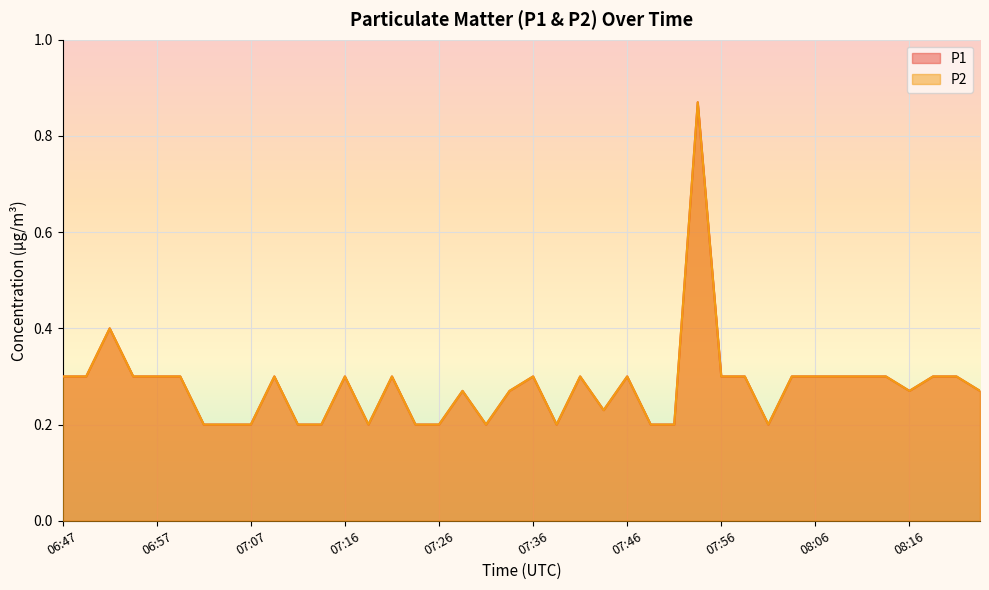

Count the P2 values in the range 0 to 1.

40